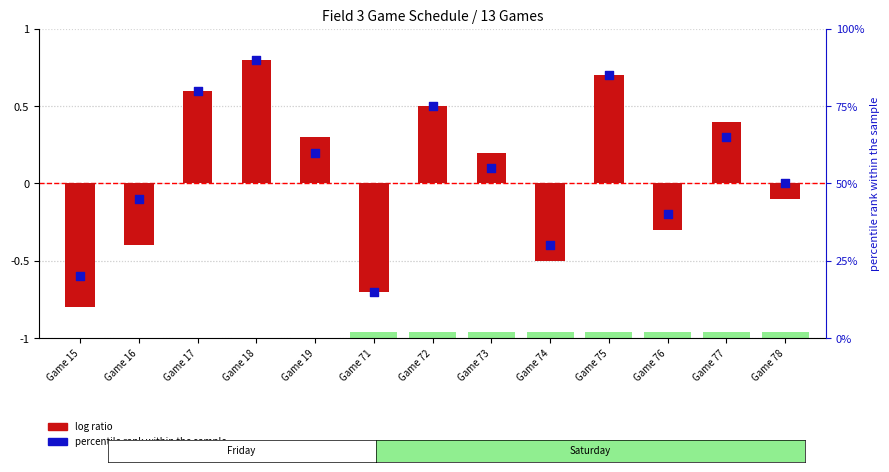

What are all the series names shown in the legend?

log ratio, percentile rank within the sample